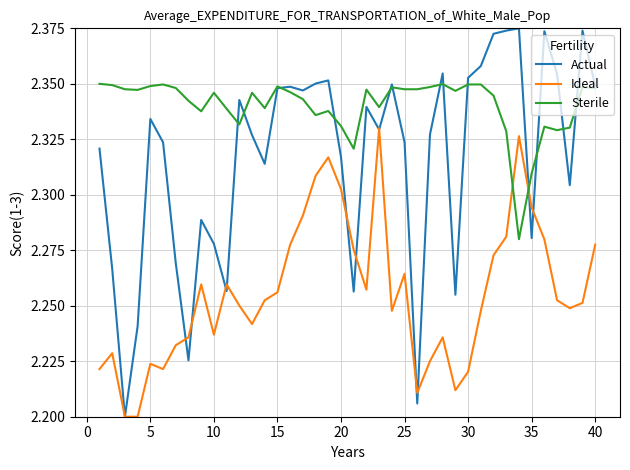

How many series are shown in this chart?

3